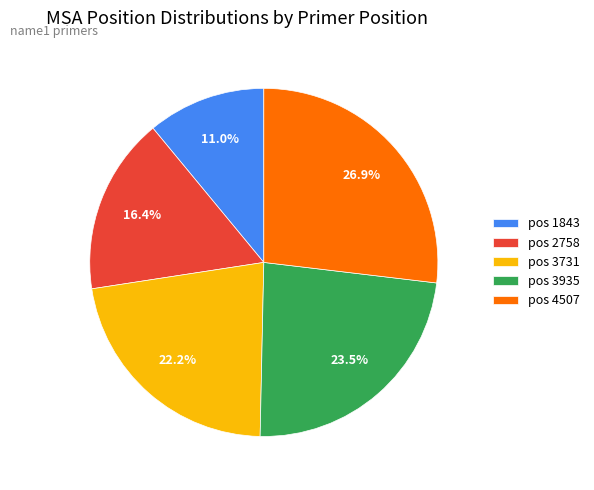

Does any single category account for the majority?

No